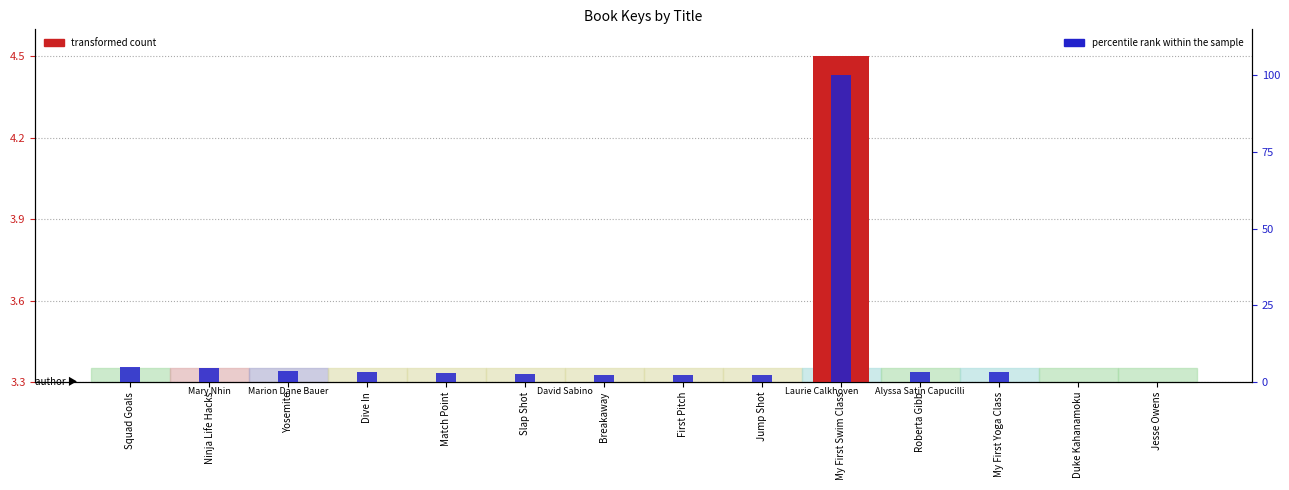

List the series in order of their peak value, lowest first.

transformed count, percentile rank within the sample